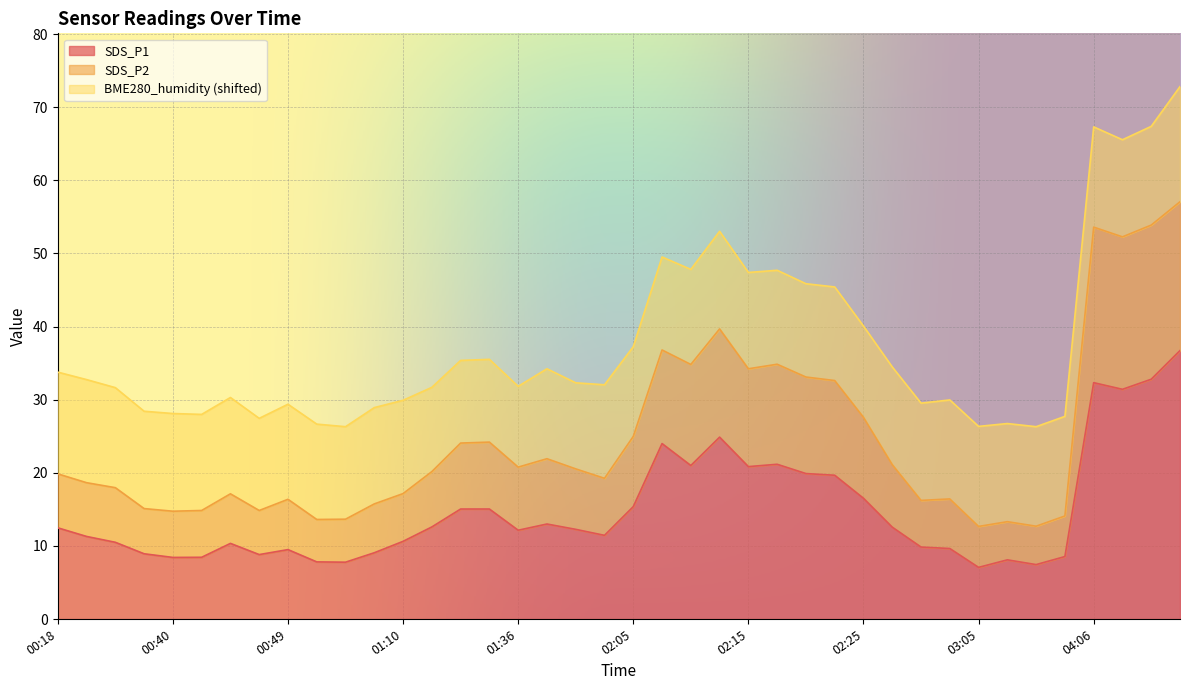

What is the maximum value for SDS_P1?

36.7